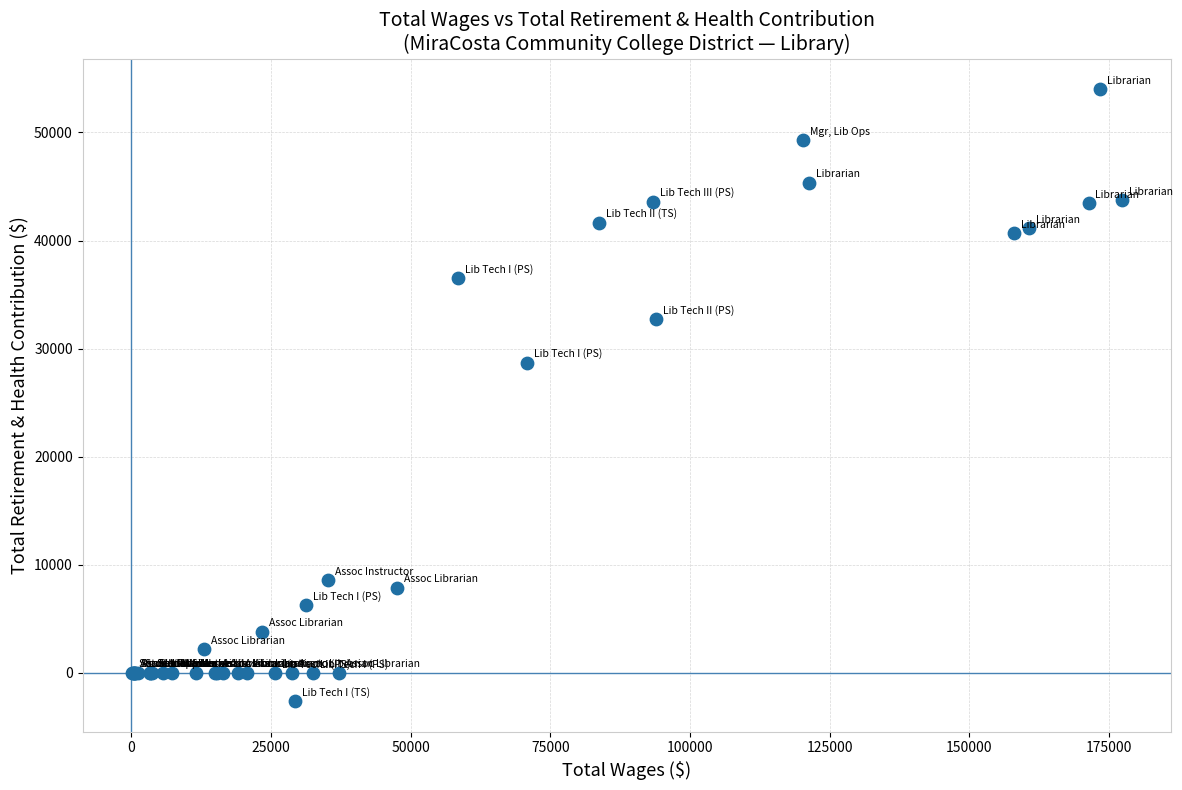

What Y value in the scatter plot is closest to 25690?

28700